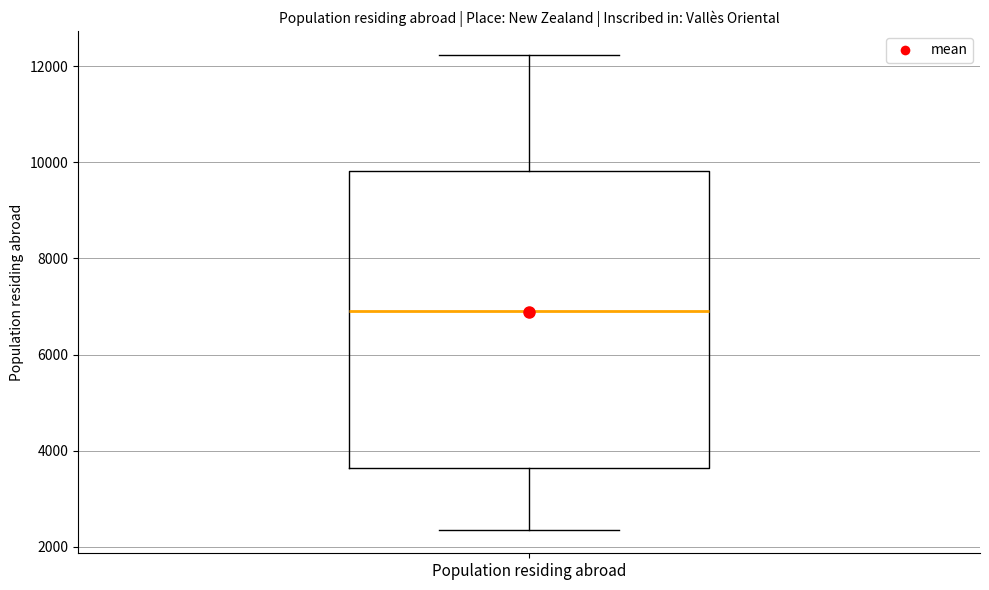

Read this box plot against the y-axis: the position of the median line, the range covered by the box, and the ends of both whiskers. The values are not printed on the chart, so give them approximately, as read against the axis.

median 7000, box 3600 to 9800, whiskers 2400 to 12200